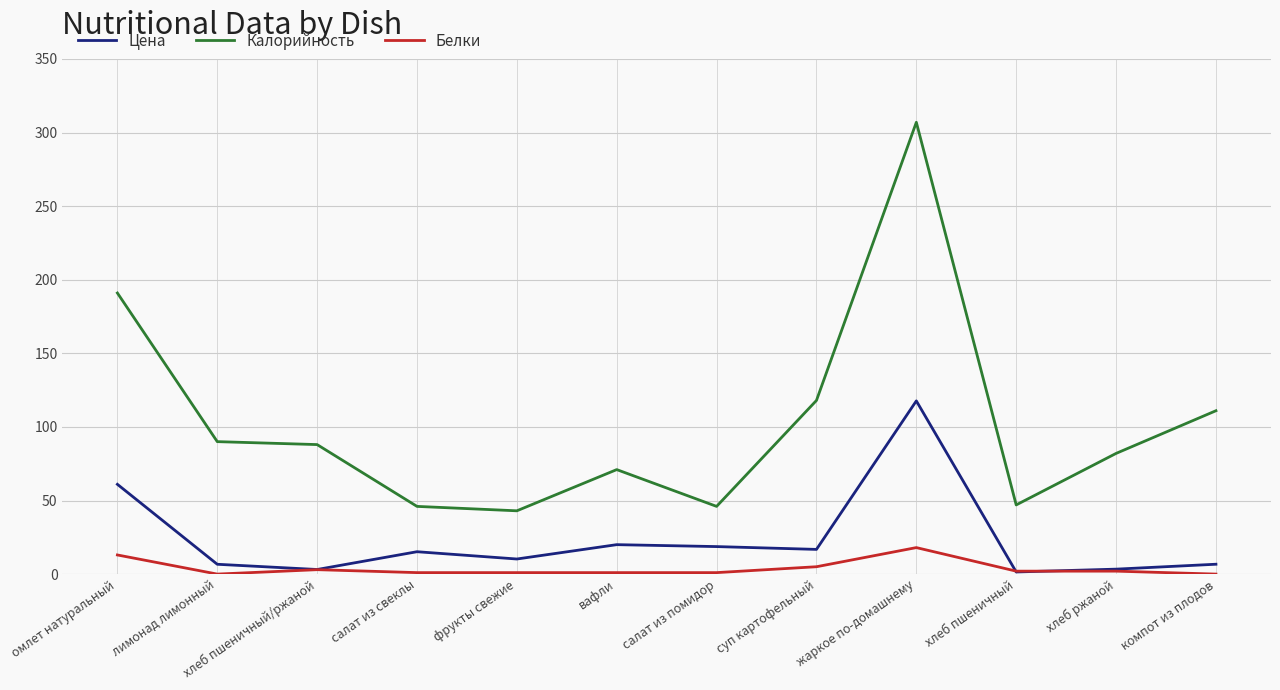

At how many categories does at least one series exceed 303?

1